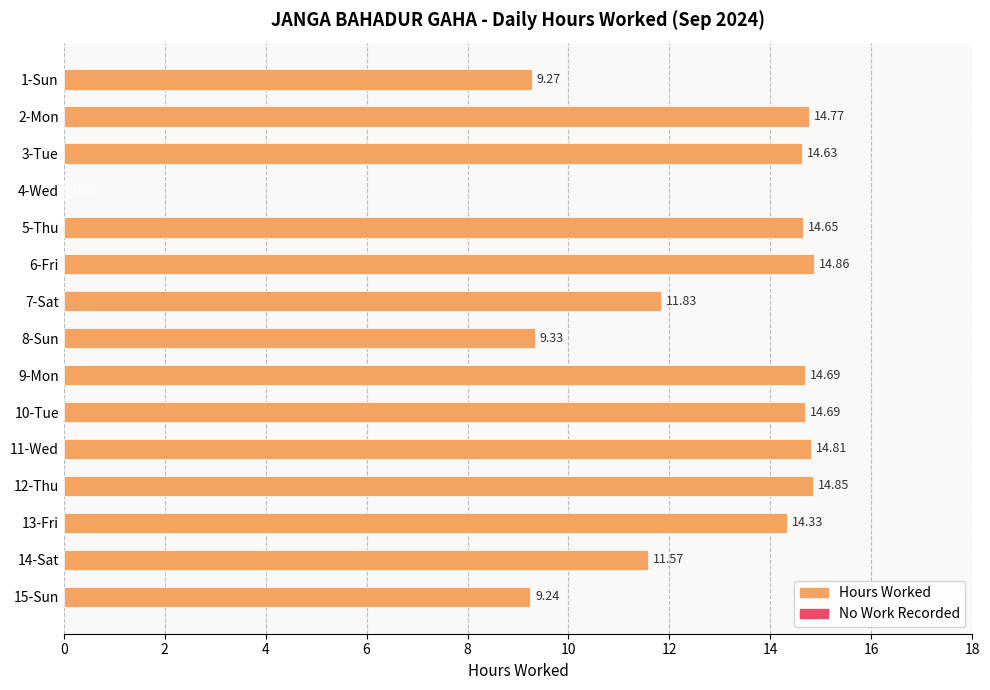

Which has a higher value, 10-Tue or 5-Thu?

10-Tue